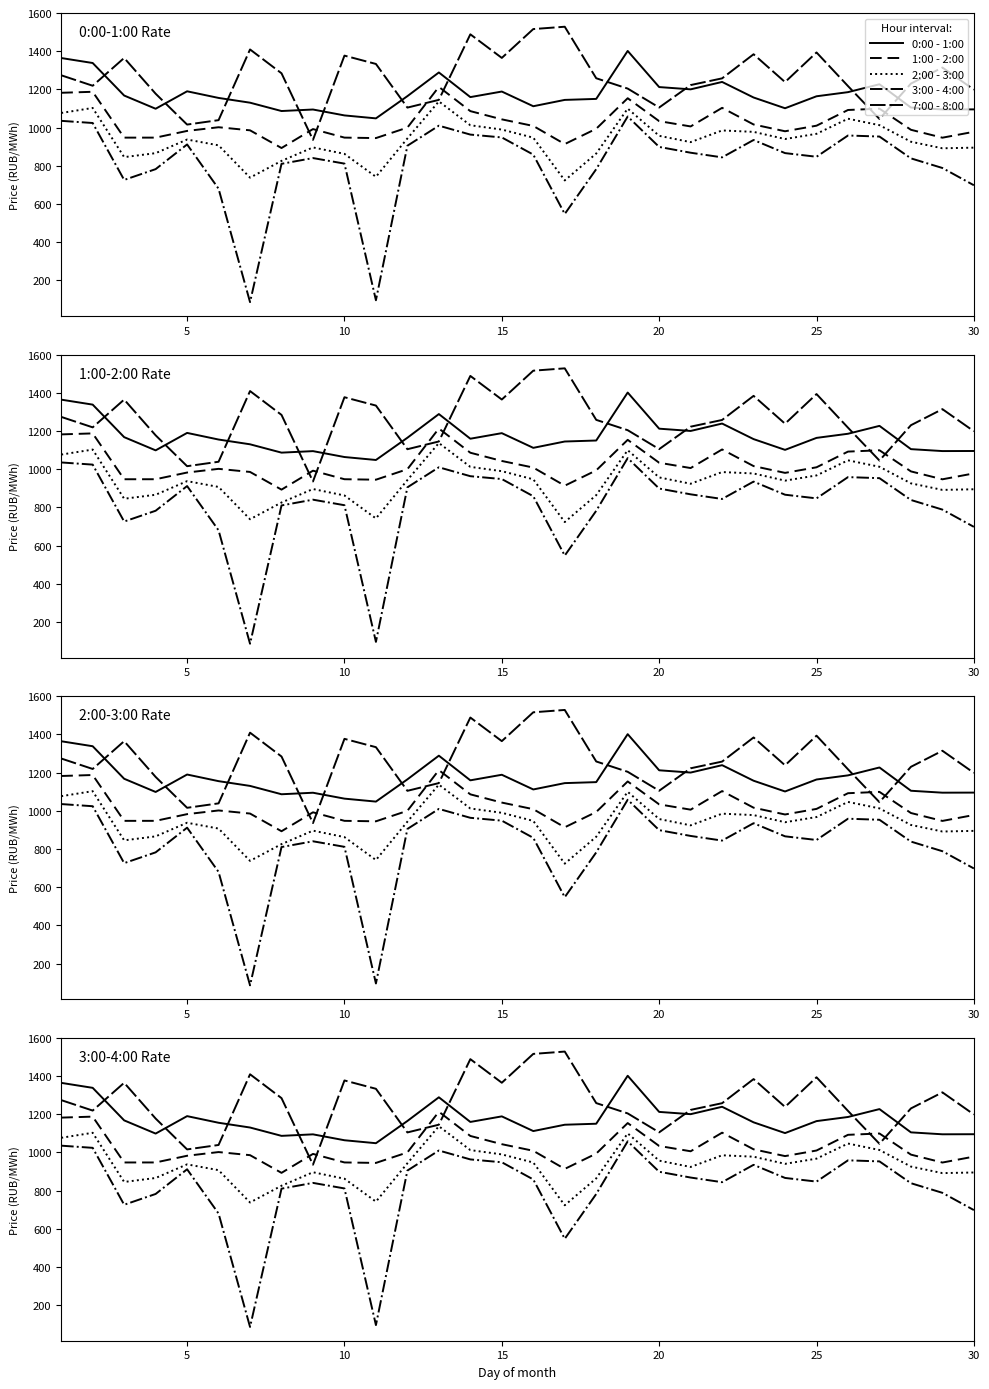

Is the value of 1:00 - 2:00 at 27 greater than the value of 7:00 - 8:00 at 13?

No